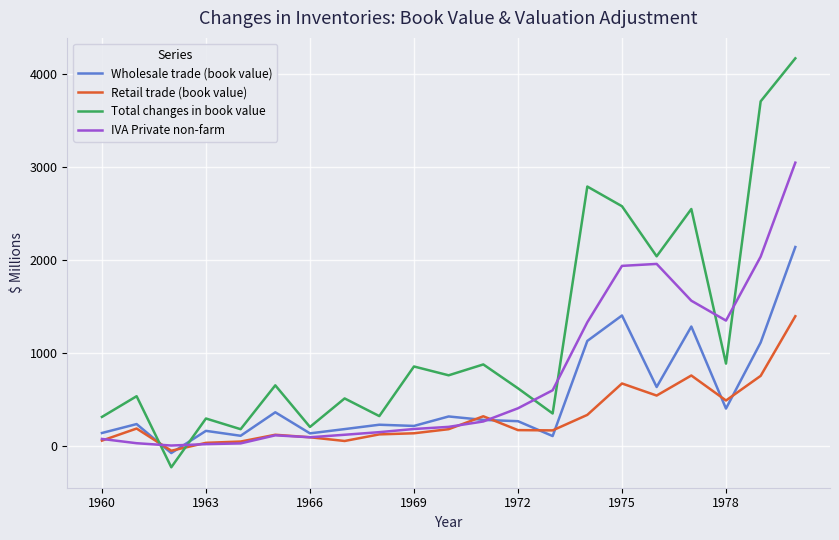

What is the smallest value displayed?

-234